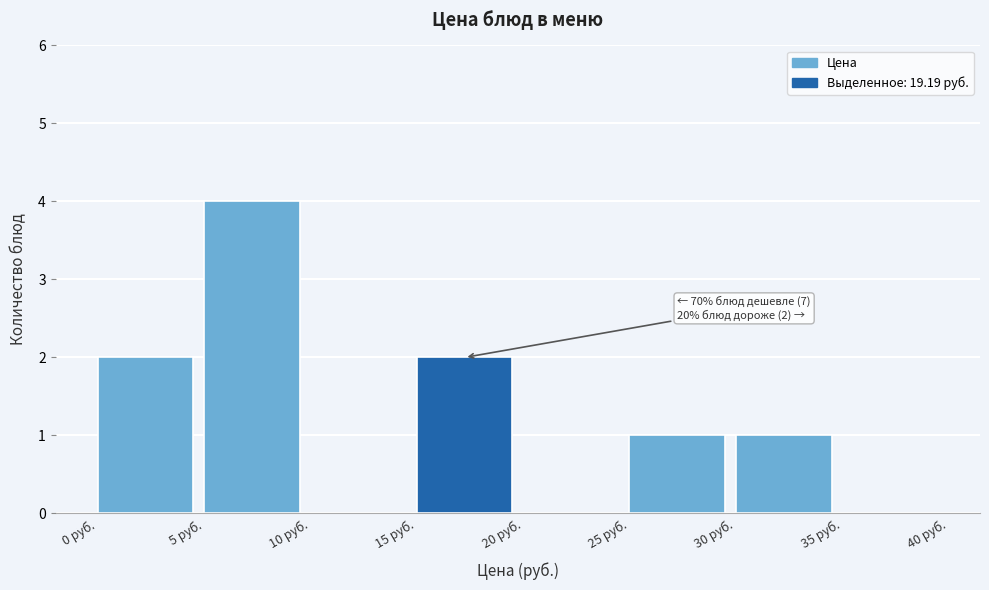

Which range on the x-axis has the tallest bar?

5 to 10